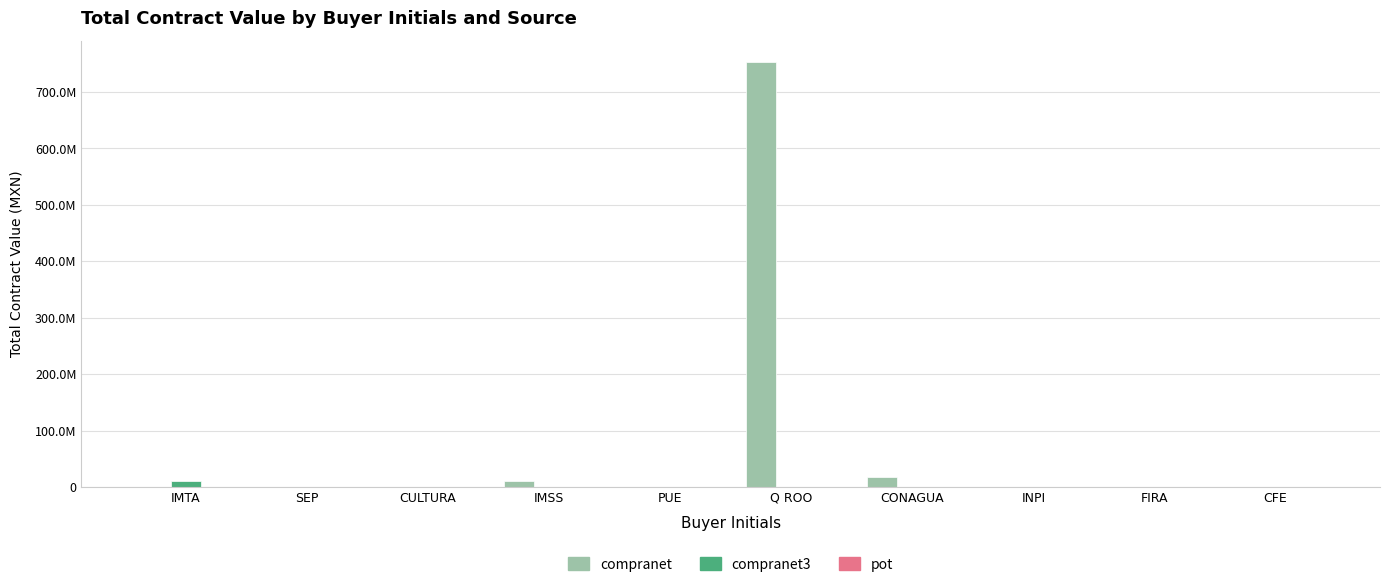

Are the bars horizontal?

No